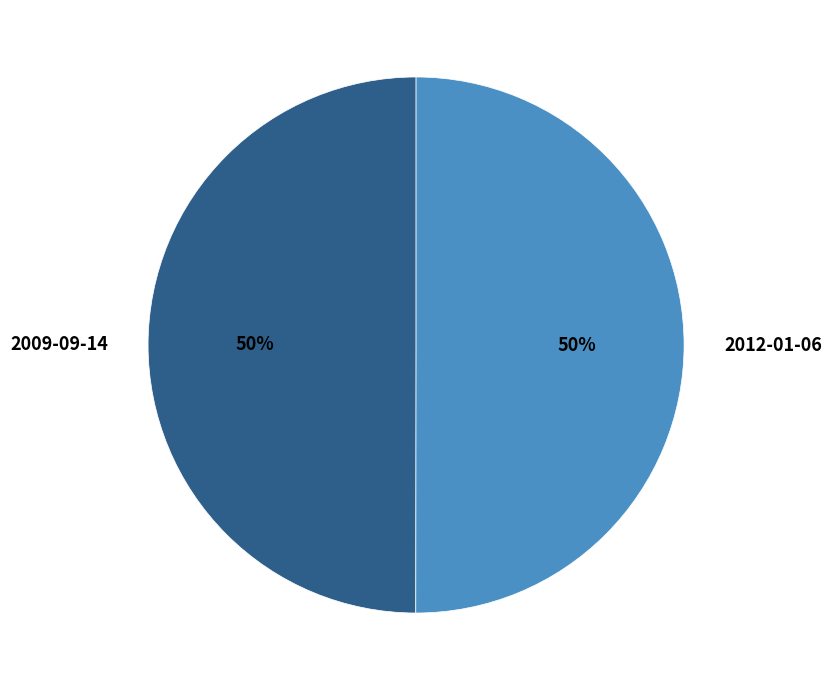

What is the ratio of the value at 2009-09-14 to the value at 2012-01-06?

1.0